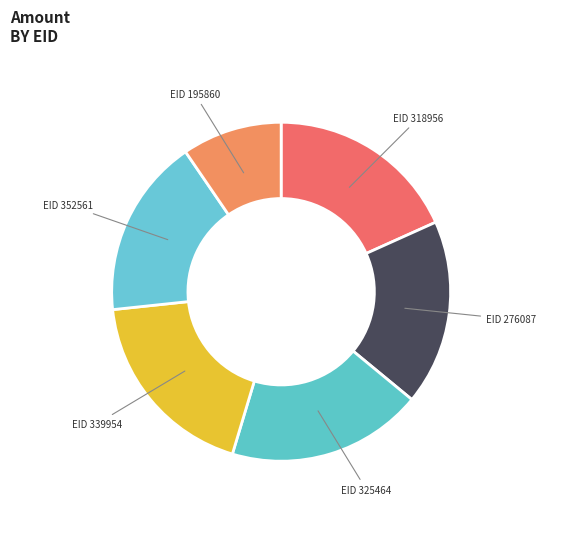

Approximately how many times larger is the value at EID 325464 compared to EID 318956?

1.0